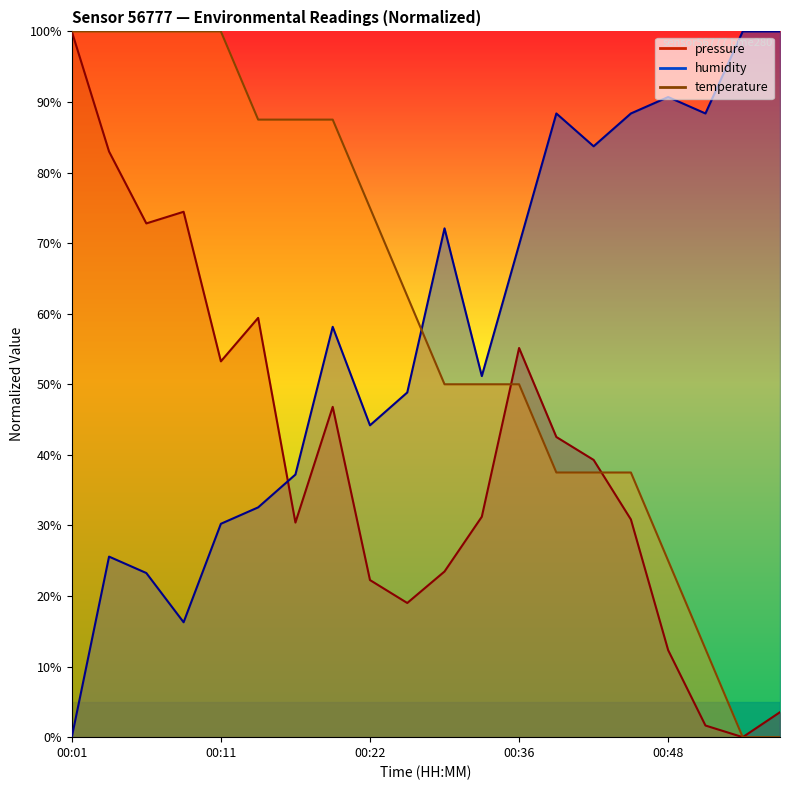

At 00:46, list the series in order from smallest to largest.

pressure, temperature, humidity